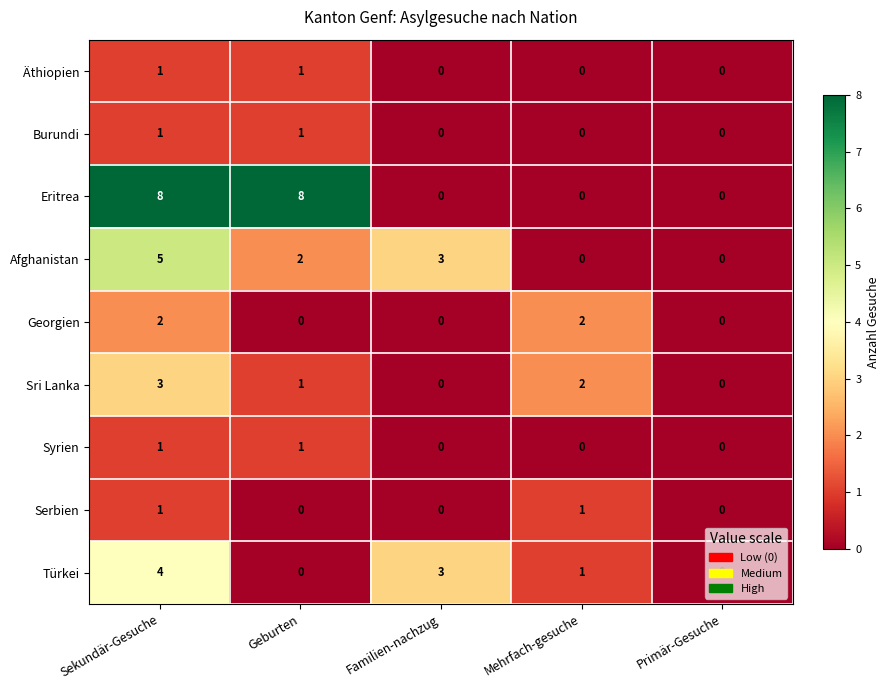

How many positive values does the Afghanistan series have?

3